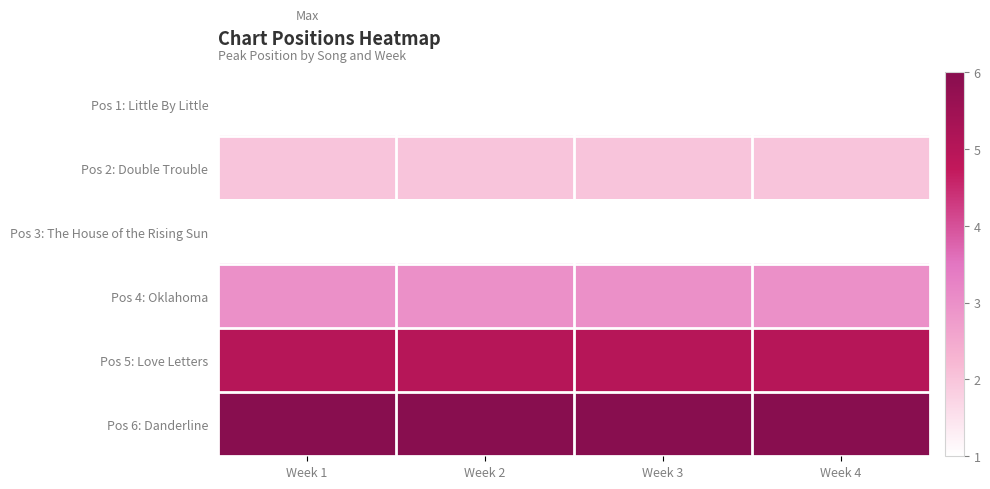

List the series in order of their peak value, highest first.

Pos 6: Danderline, Pos 5: Love Letters, Pos 4: Oklahoma, Pos 2: Double Trouble, Pos 1: Little By Little, Pos 3: The House of the Rising Sun